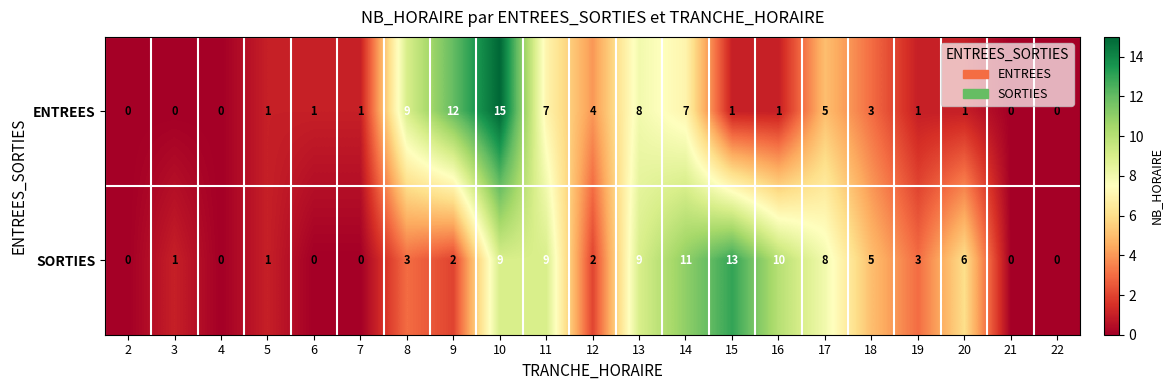

Rank the series by their average value, from highest to lowest.

SORTIES, ENTREES